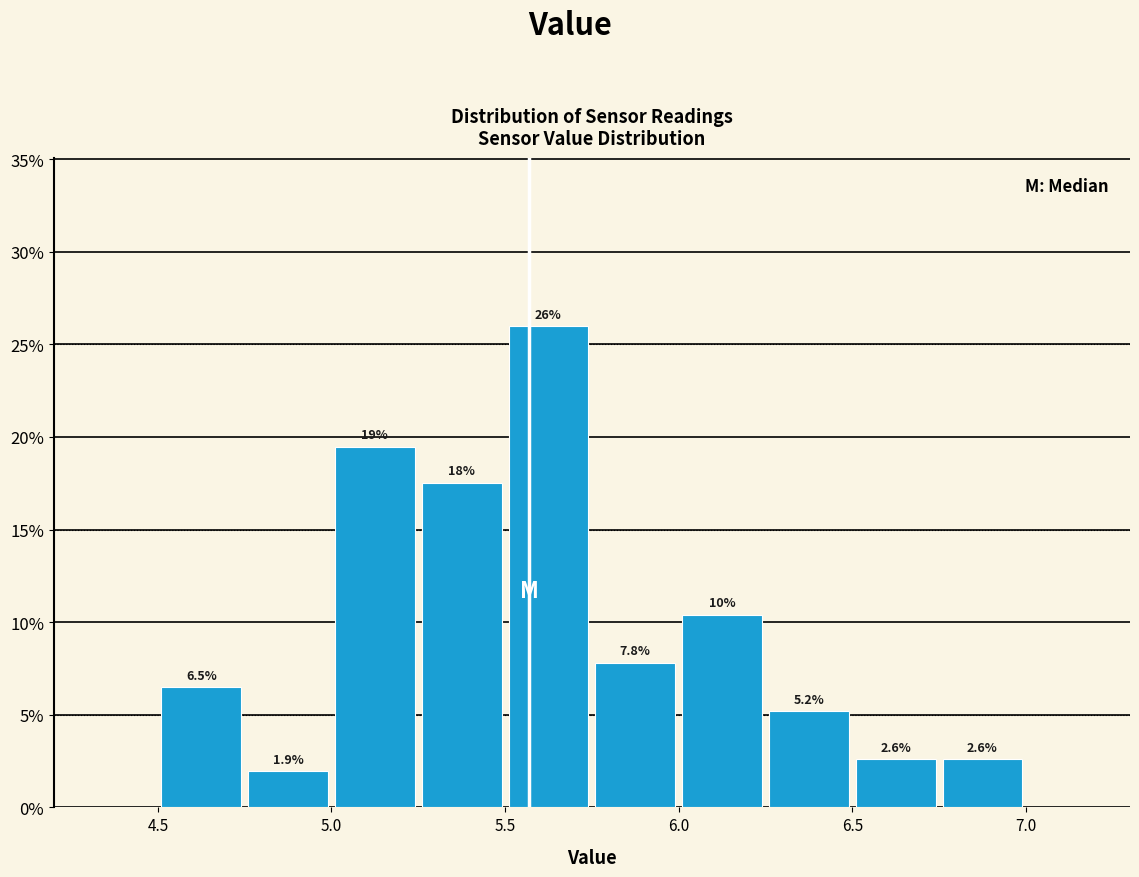

Over which range of the x-axis is the bar tallest?

5.50 to 5.75